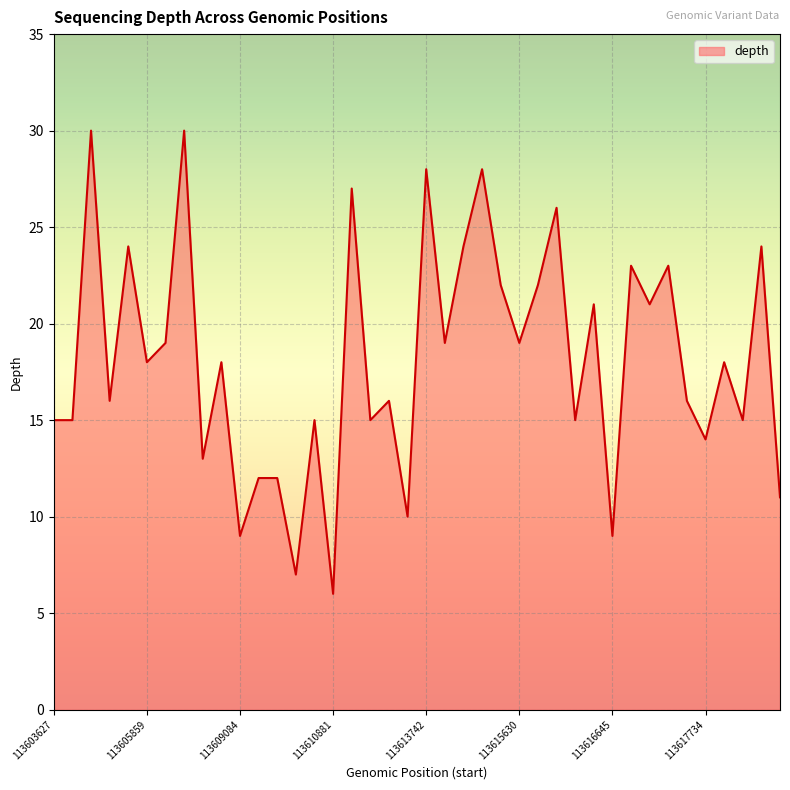

What is the difference between the maximum and minimum values?

24